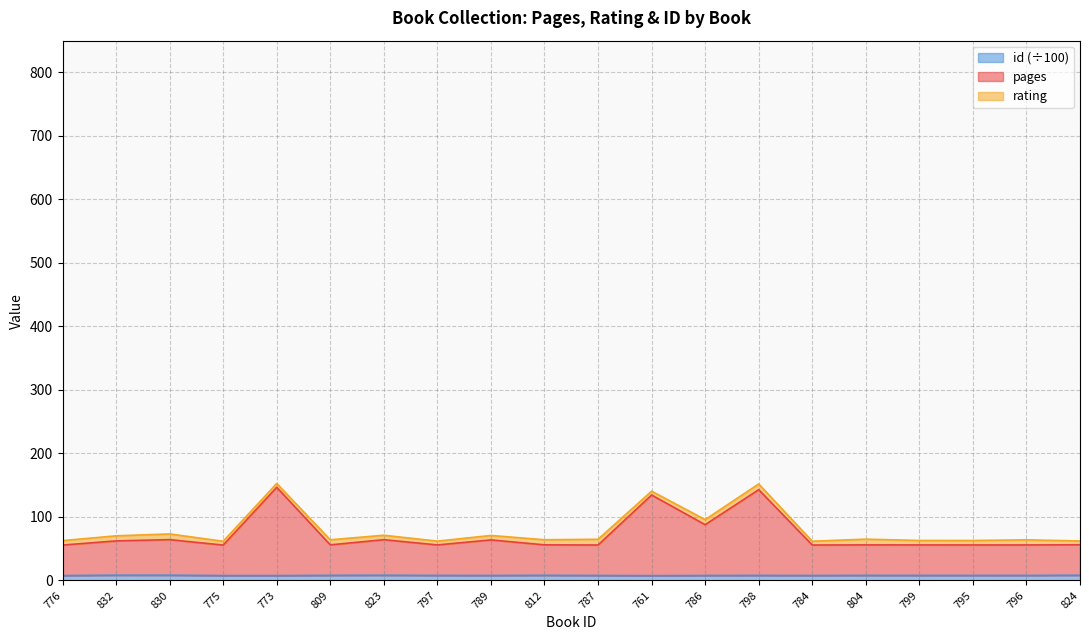

What is the label of the 9th point from the left?

789